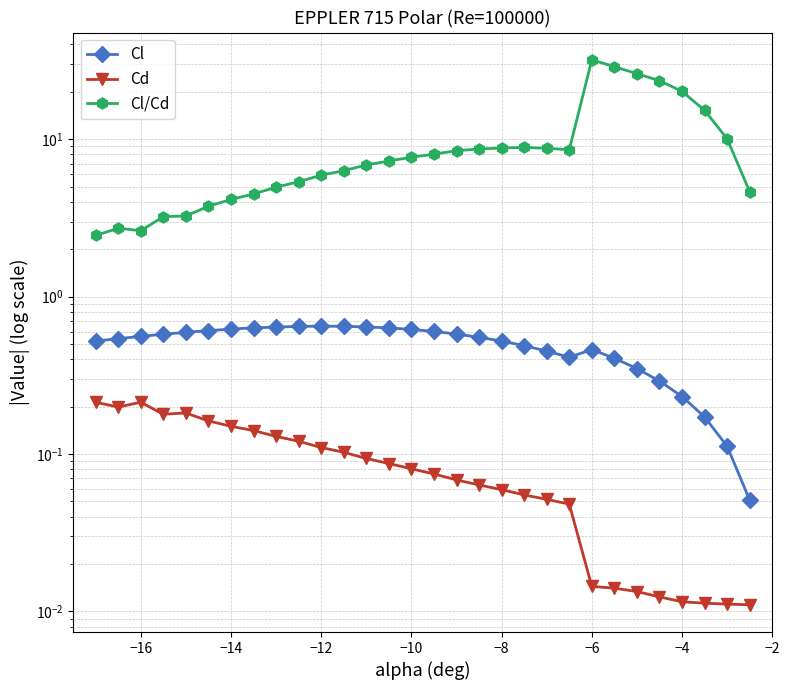

In Cd, how many points are lower than both neighbors (excluding endpoints)?

2